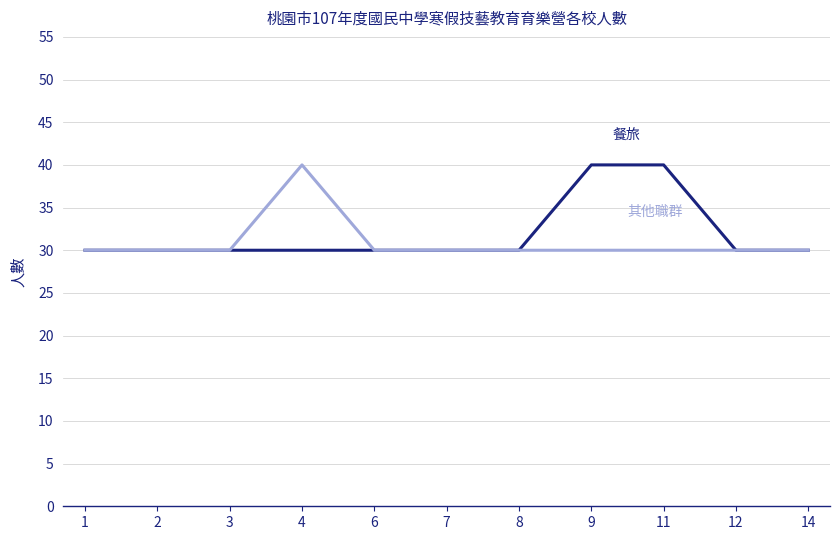

What is the difference between the highest and lowest values at 4?

10